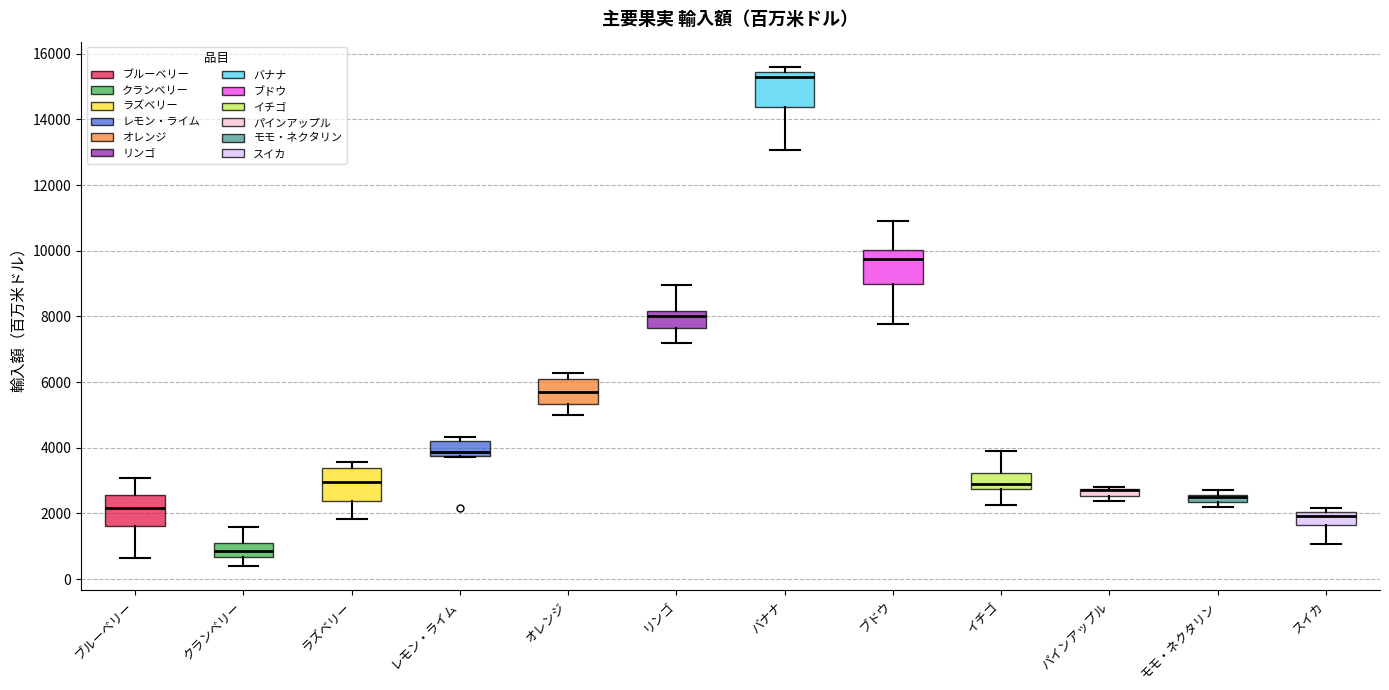

Where does the lower whisker of the box for リンゴ end on the y-axis? The values are not printed on the chart, so give them approximately, as read against the axis.

7200